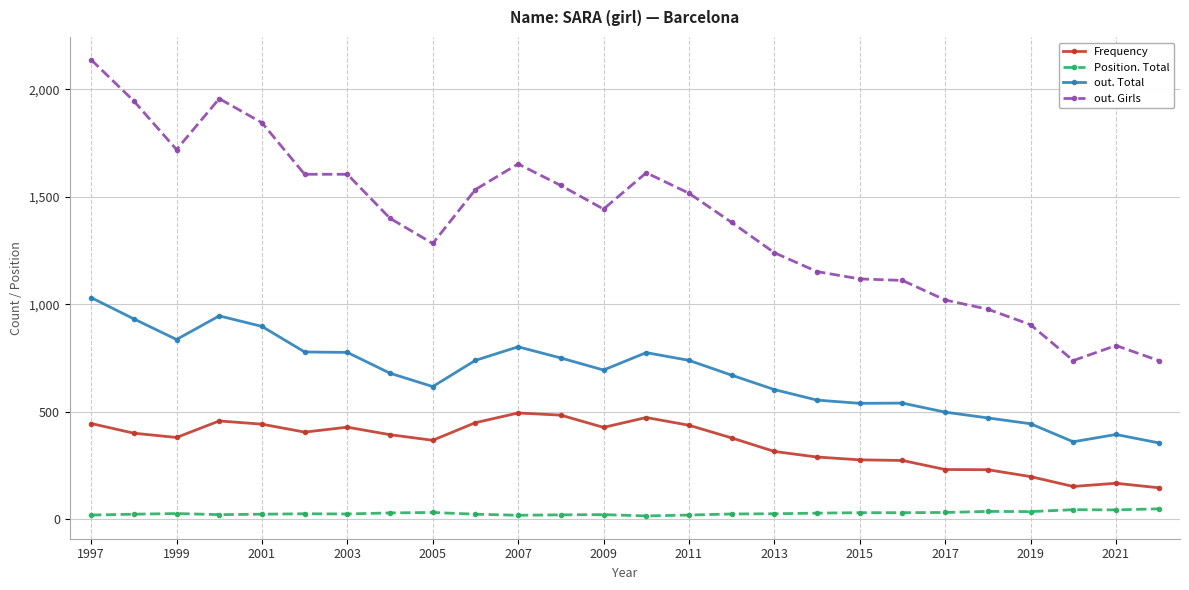

Which series has the largest total across all categories?

out. Girls